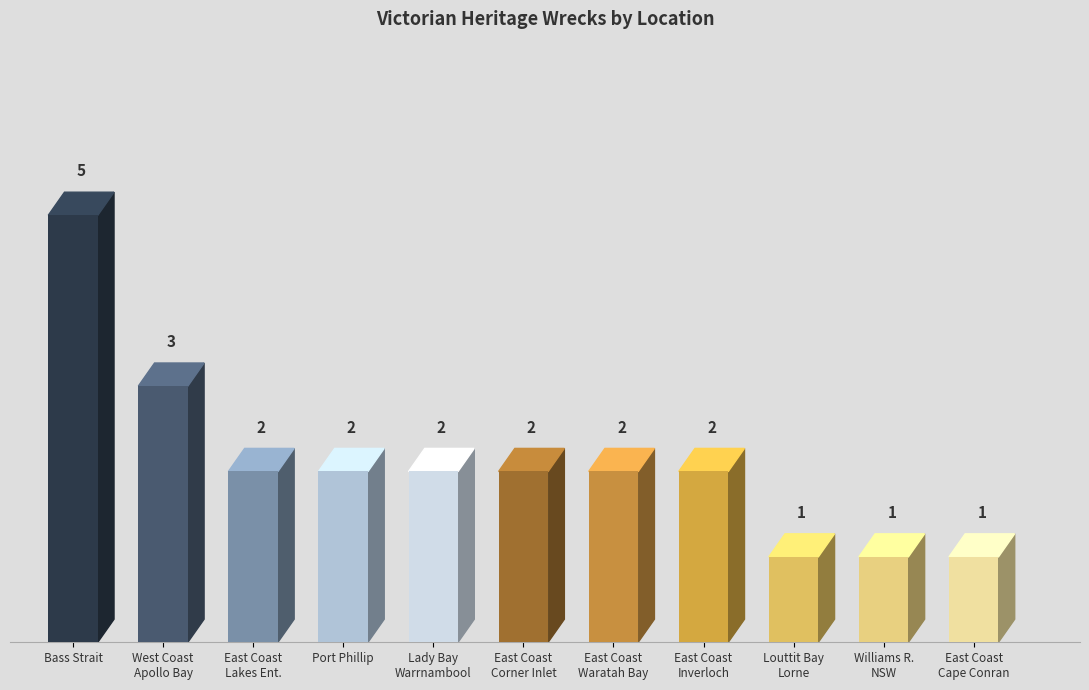

At which category does the chart reach its peak across all series?

Victorian Heritage Register - Bass Strait